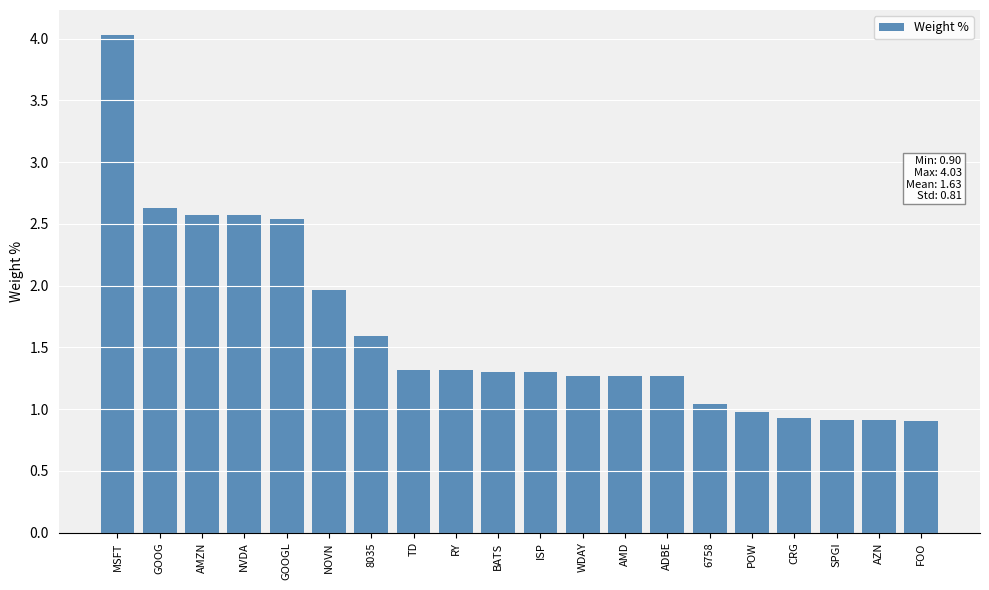

What is the label of the 12th bar from the right?

RY